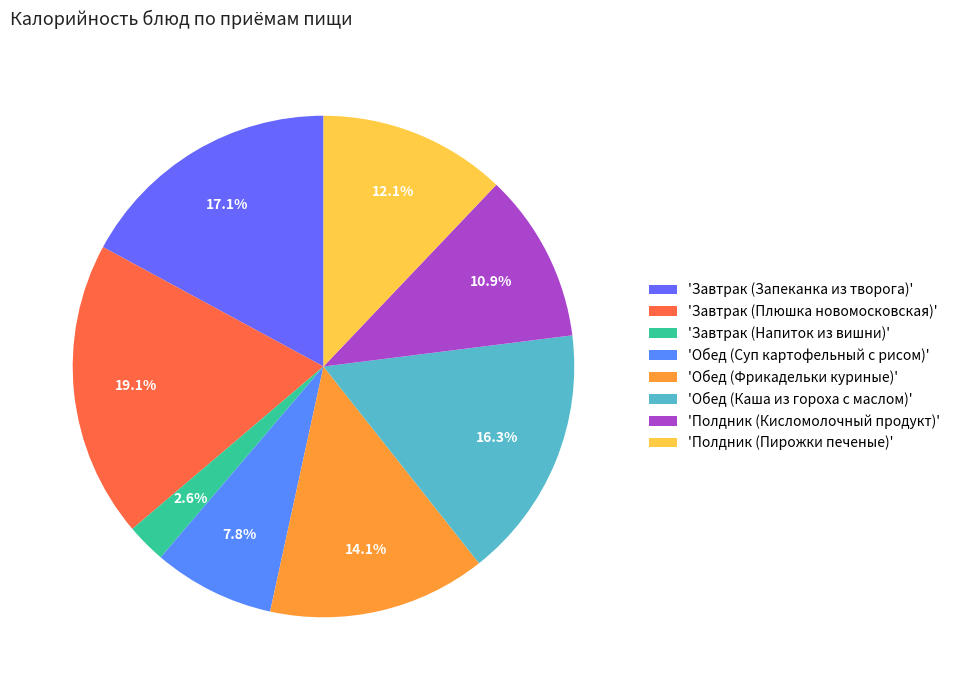

How many slices are in this pie chart?

8